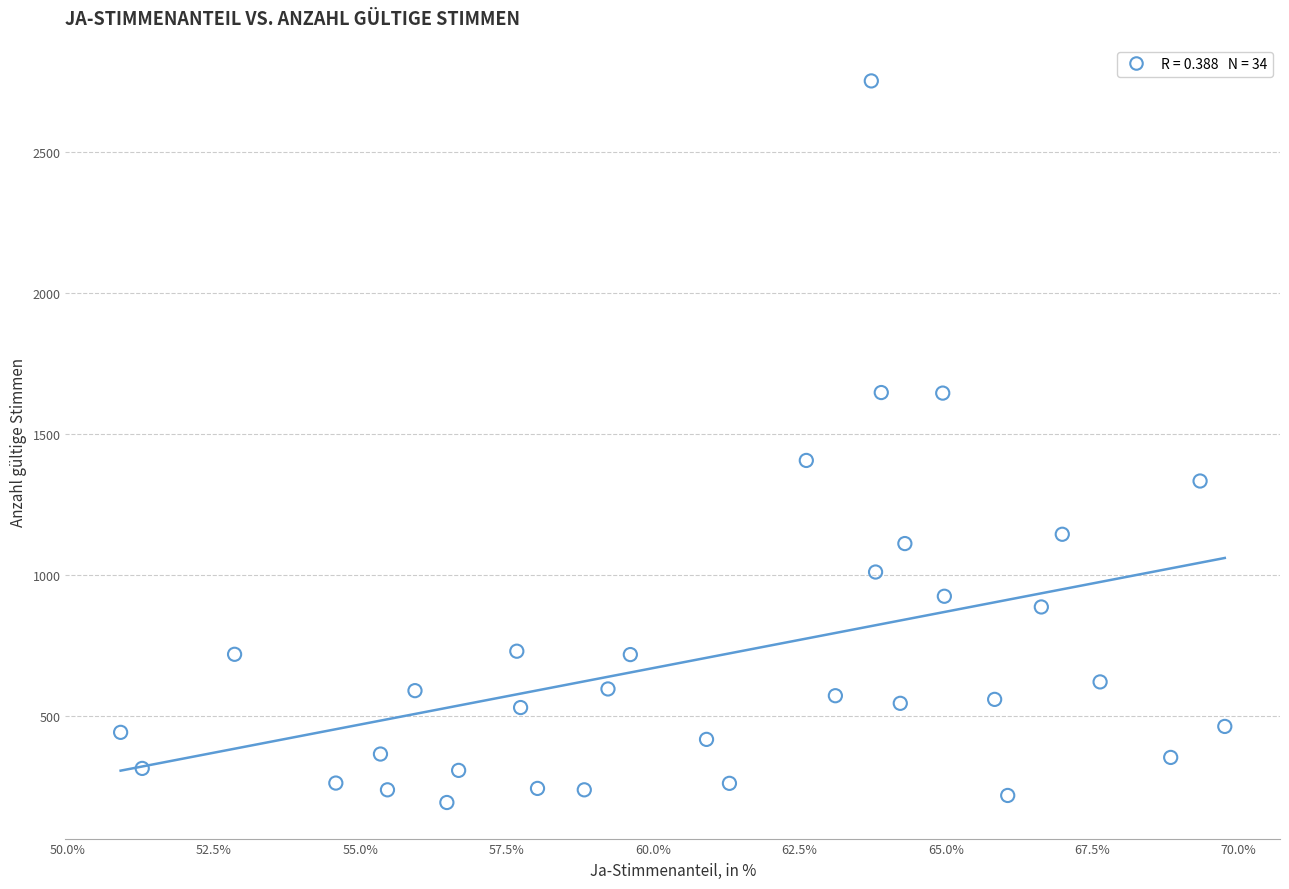

What Y value in the scatter plot is closest to 1473?

1407